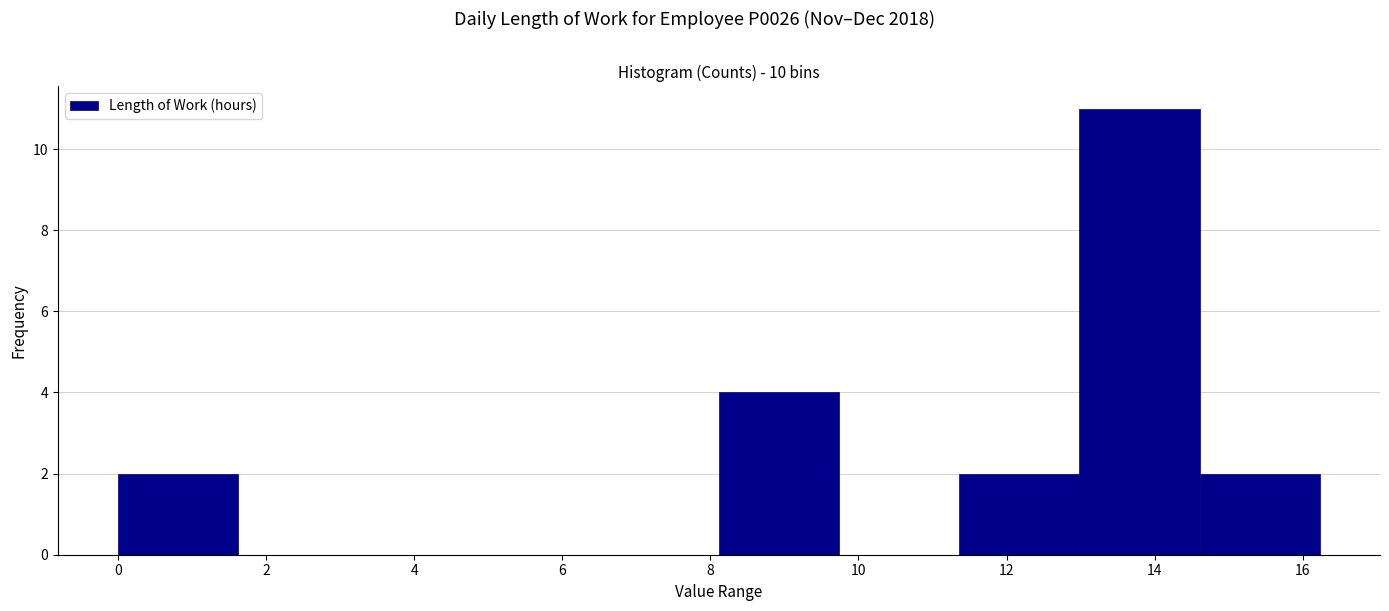

Reading left to right, list every bar in this chart as the range it spans on the x-axis followed by its height. Neither the bar edges nor the heights are printed on the chart, so give them approximately, as read against the axes.

0.0 to 1.6: 2
1.6 to 3.2: 0
3.2 to 4.8: 0
4.8 to 6.4: 0
6.4 to 8.2: 0
8.2 to 9.8: 4
9.8 to 11.4: 0
11.4 to 13.0: 2
13.0 to 14.6: 11
14.6 to 16.2: 2